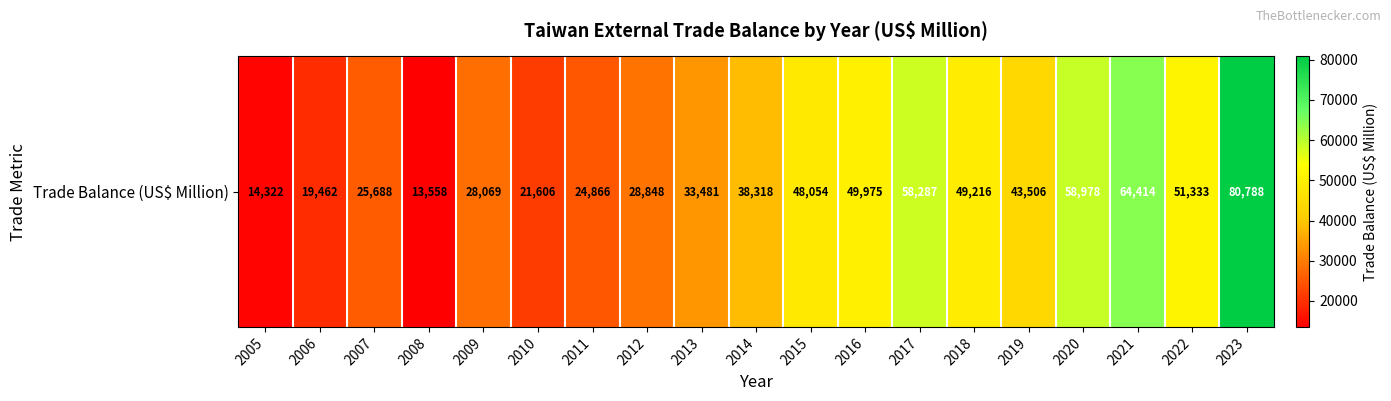

How many data points are less than 38317?

9